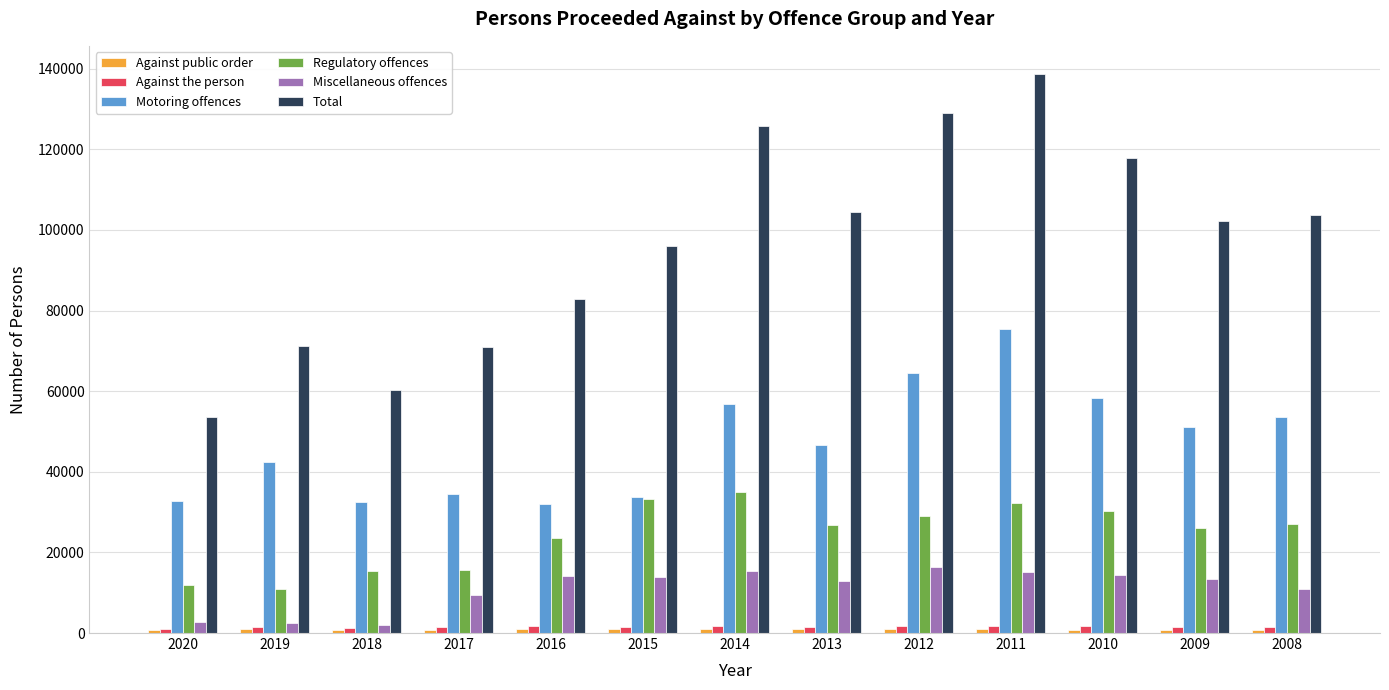

What is the difference between the Regulatory offences values at 2010 and 2017?

14787